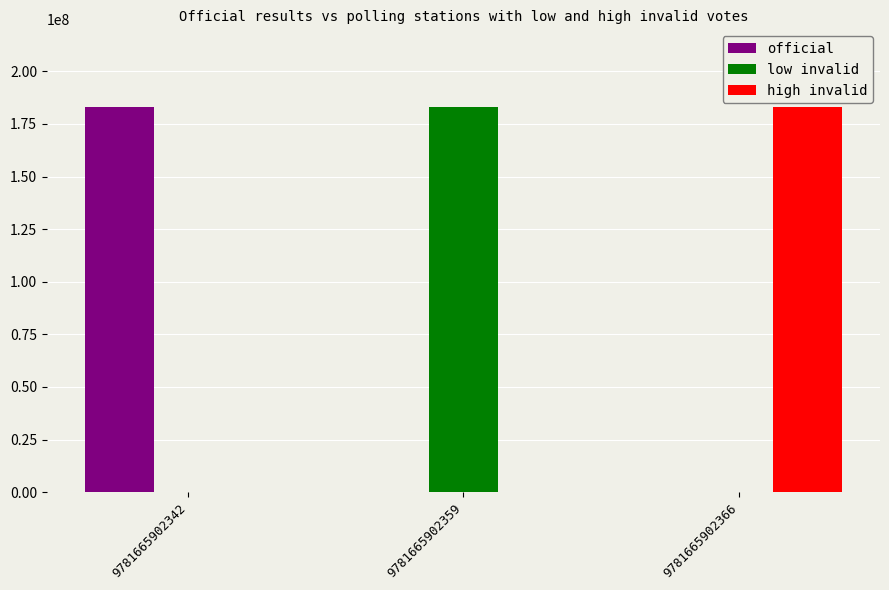

How many distinct data groups are displayed?

3